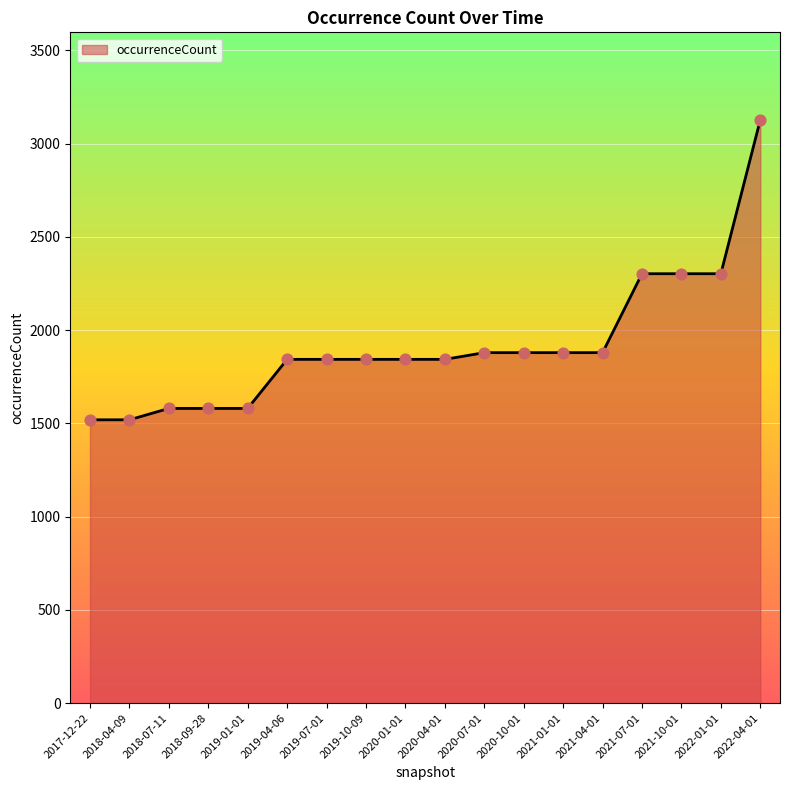

What is the change in value from 2019-01-01 to 2021-01-01?

+299